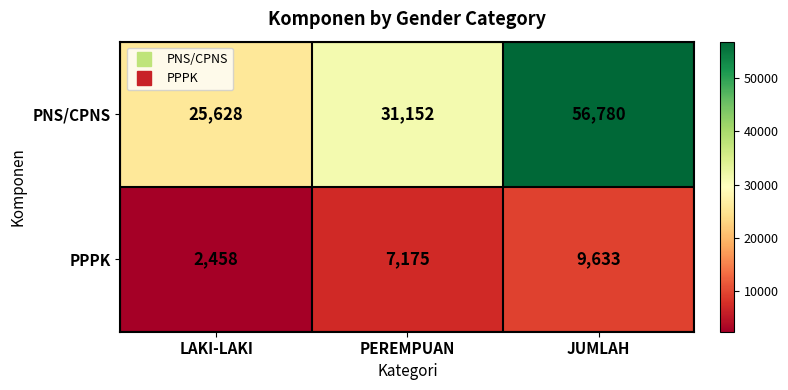

What is the total value across all series at JUMLAH?

66413